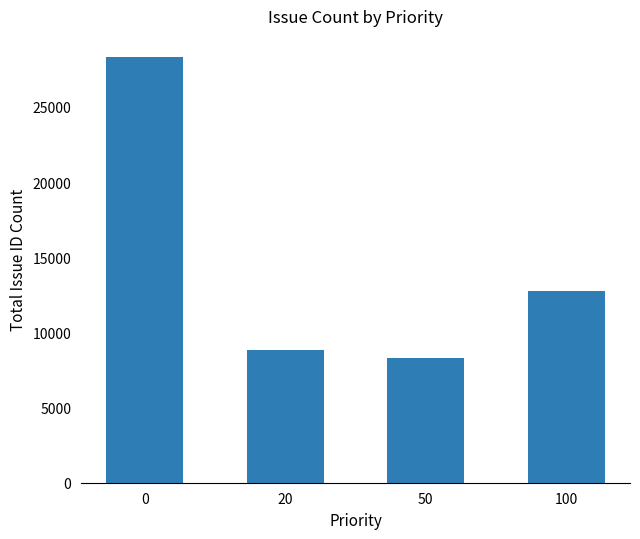

What is the value of the 1st bar from the left?

28306